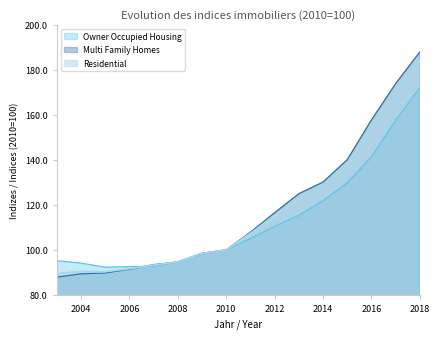

Reading right to left, transcribe all the data shown in this chart.

Owner Occupied Housing: 2018=172.1	2017=157.6	2016=141.3	2015=129.8	2014=121.8	2013=115.4	2012=110.5	2011=105.0	2010=100.0	2009=98.1	2008=94.6	2007=92.7	2006=92.6	2005=92.3	2004=94.1	2003=95.2
Multi Family Homes: 2018=187.9	2017=173.9	2016=157.7	2015=140.1	2014=130.1	2013=125.0	2012=116.5	2011=107.9	2010=100.0	2009=98.5	2008=94.7	2007=93.4	2006=91.4	2005=89.7	2004=89.4	2003=87.9
Residential: 2018=184.6	2017=170.5	2016=154.3	2015=137.9	2014=128.4	2013=122.9	2012=115.2	2011=107.3	2010=100.0	2009=98.4	2008=94.6	2007=93.3	2006=91.7	2005=90.3	2004=90.4	2003=89.4